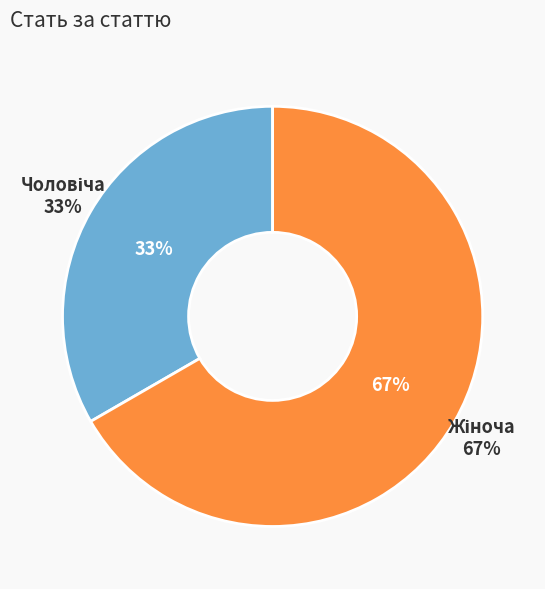

Is it true that Жіноча is 67% of the pie?

True